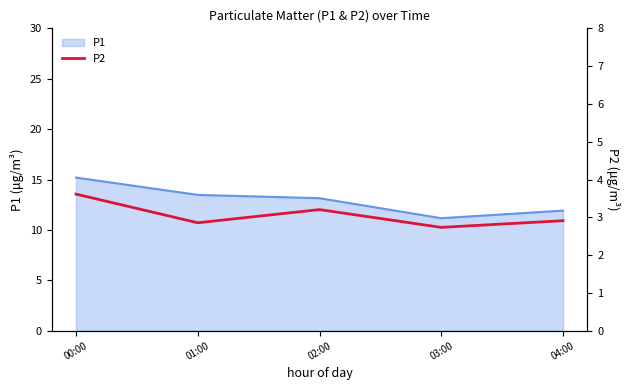

True or false: the data shows 3.2 at 02:00.

True